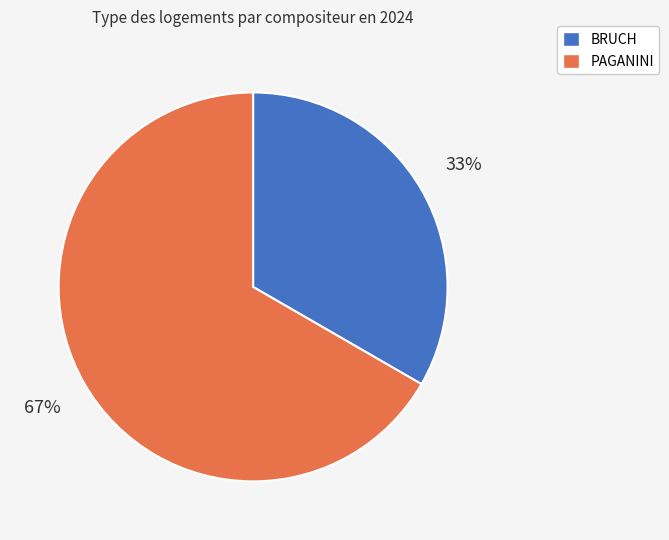

Which category has the biggest portion of the pie?

PAGANINI